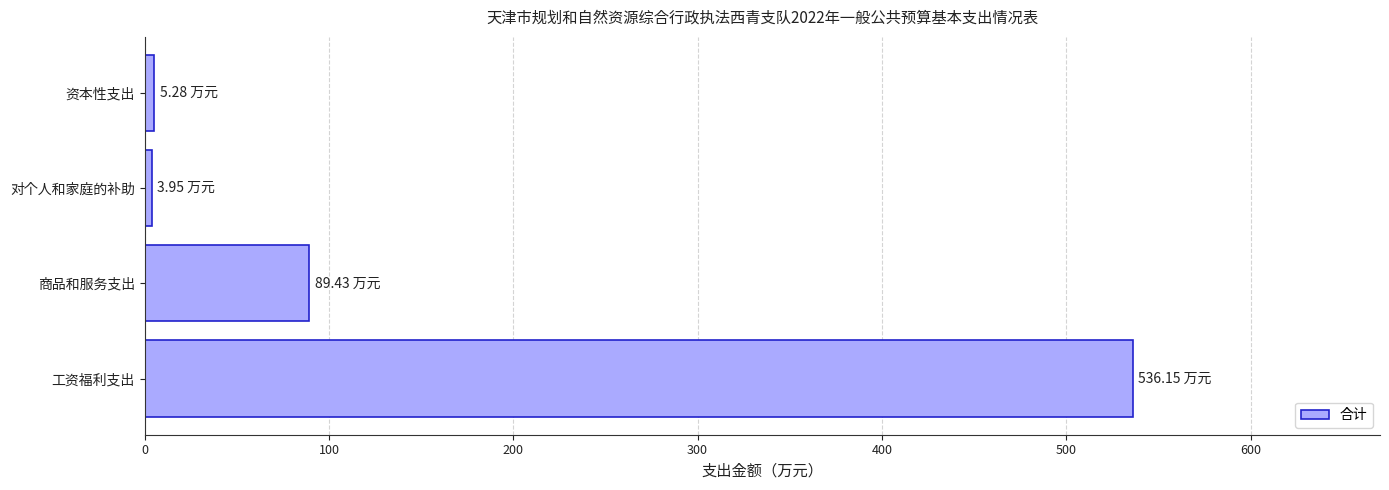

What is the difference between the maximum and minimum values?

532.2